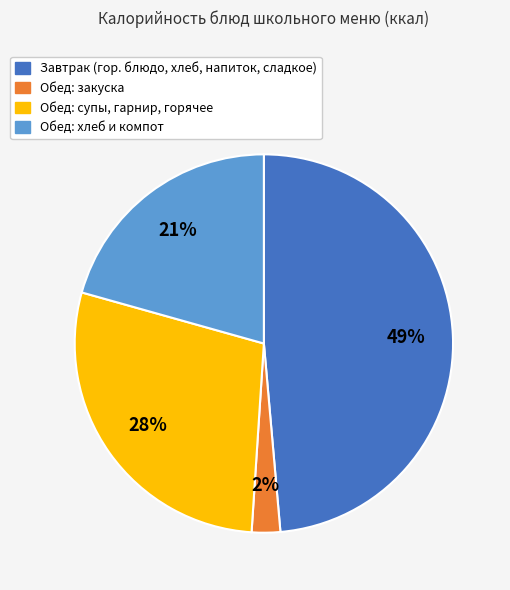

Count the number of slices in the pie.

4